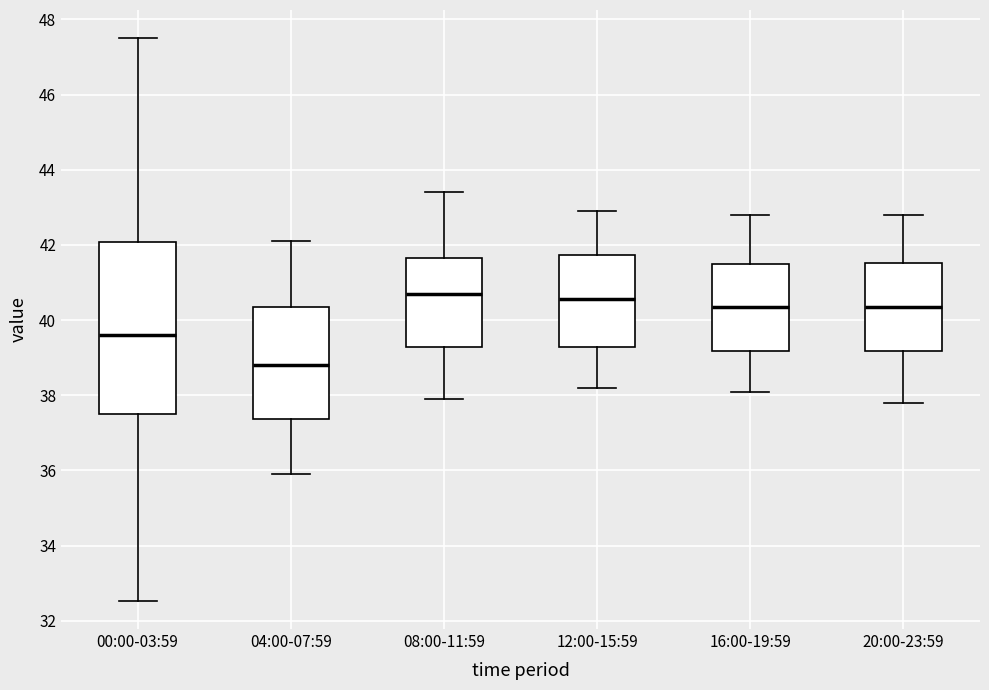

Which box has the lowest median line?

04:00-07:59